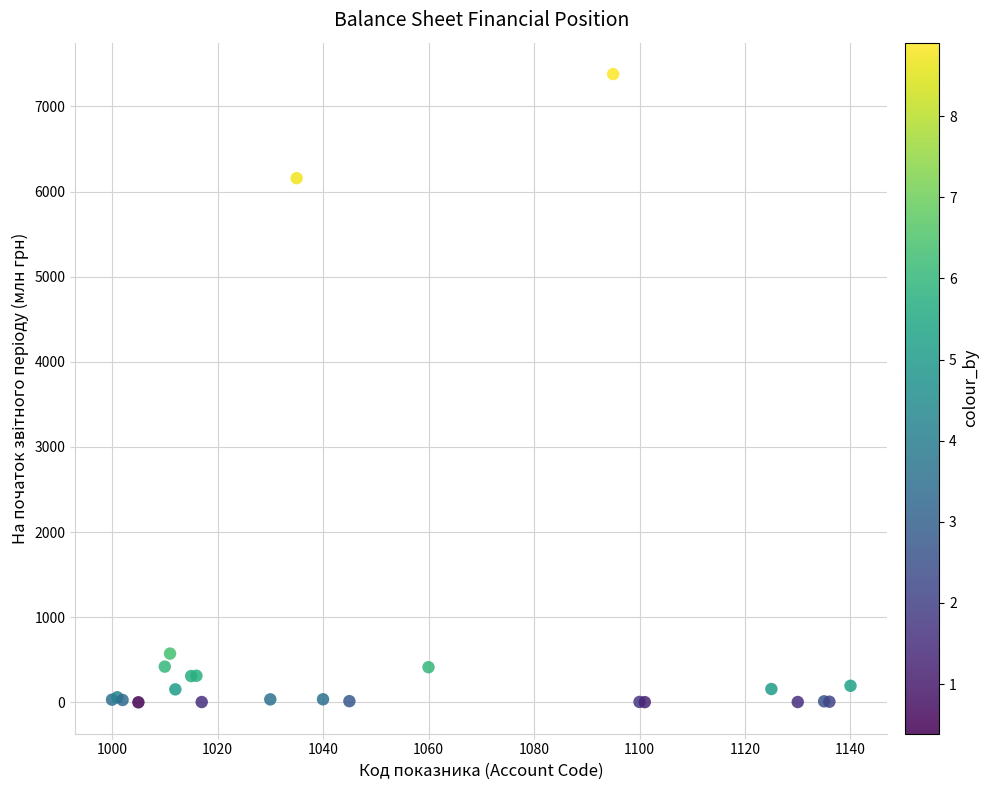

What Y value in the scatter plot is closest to 3690?

6157.4